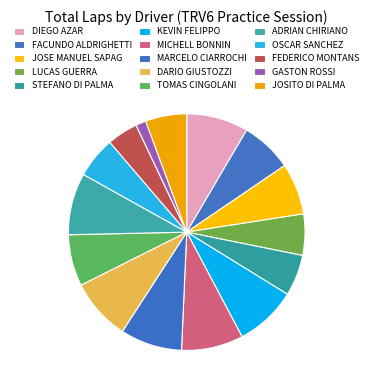

To the nearest percent, what is the difference between the largest and smallest slice percentages?

7%